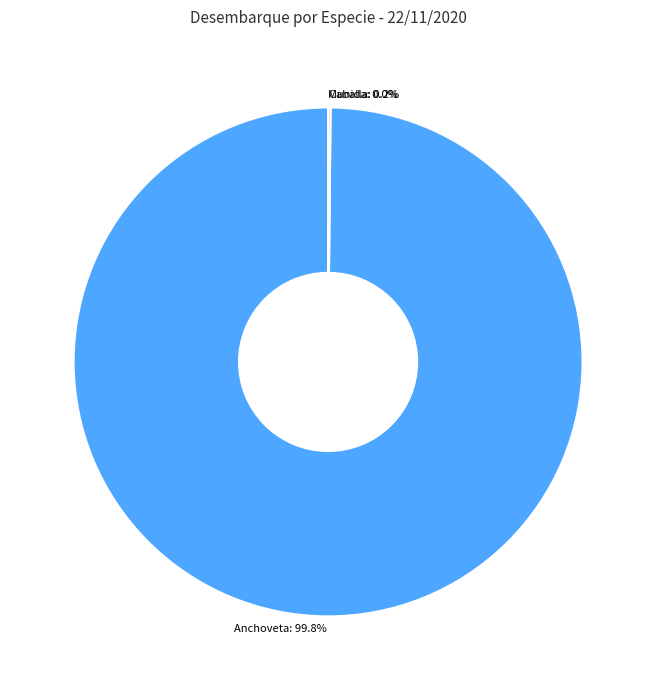

Which slice is the largest?

Anchoveta